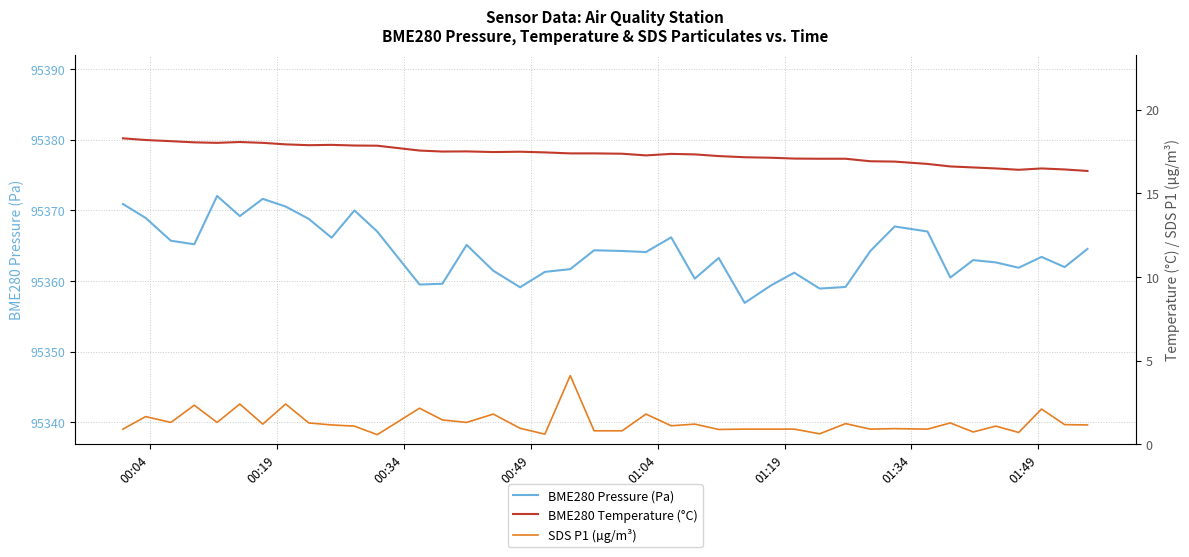

Is this an area chart (filled region under the line)?

No